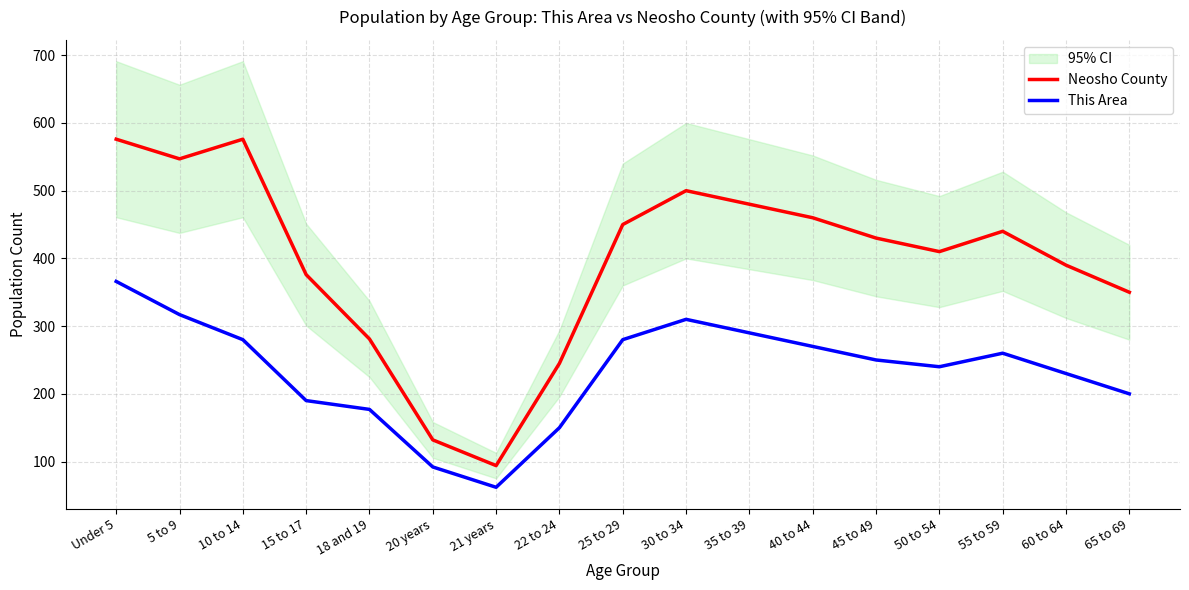

Reading left to right, extract all data points from this chart.

Neosho County: 576	547	576	376	281	132	94	245	450	500	480	460	430	410	440	390	350
This Area: 366	317	280	190	177	92	62	150	280	310	290	270	250	240	260	230	200